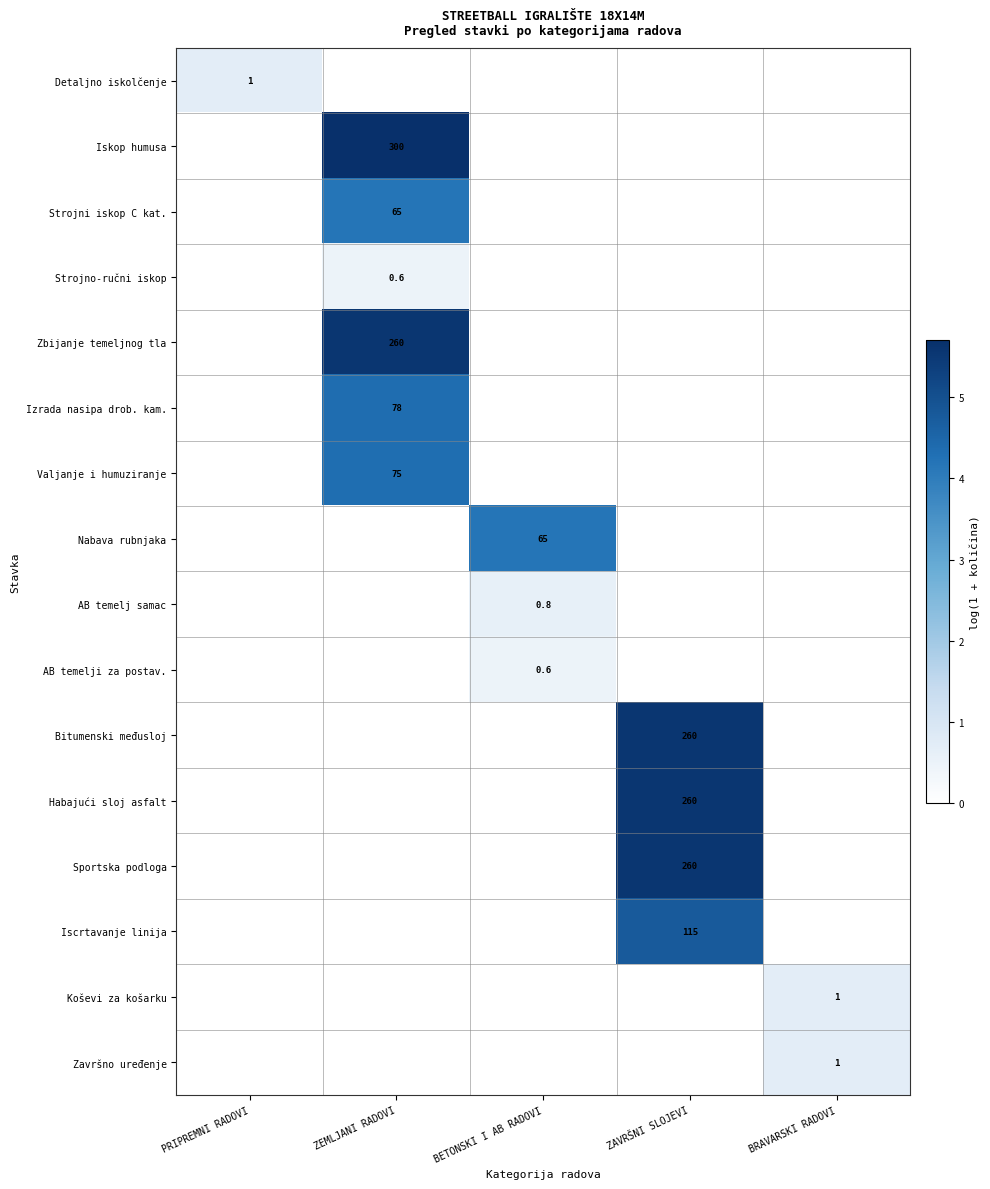

At how many categories does at least one series exceed 4?

3